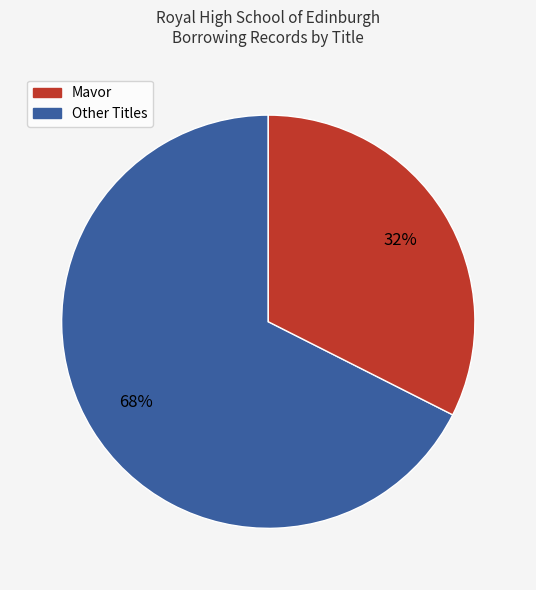

Is there a majority slice in this chart?

Yes